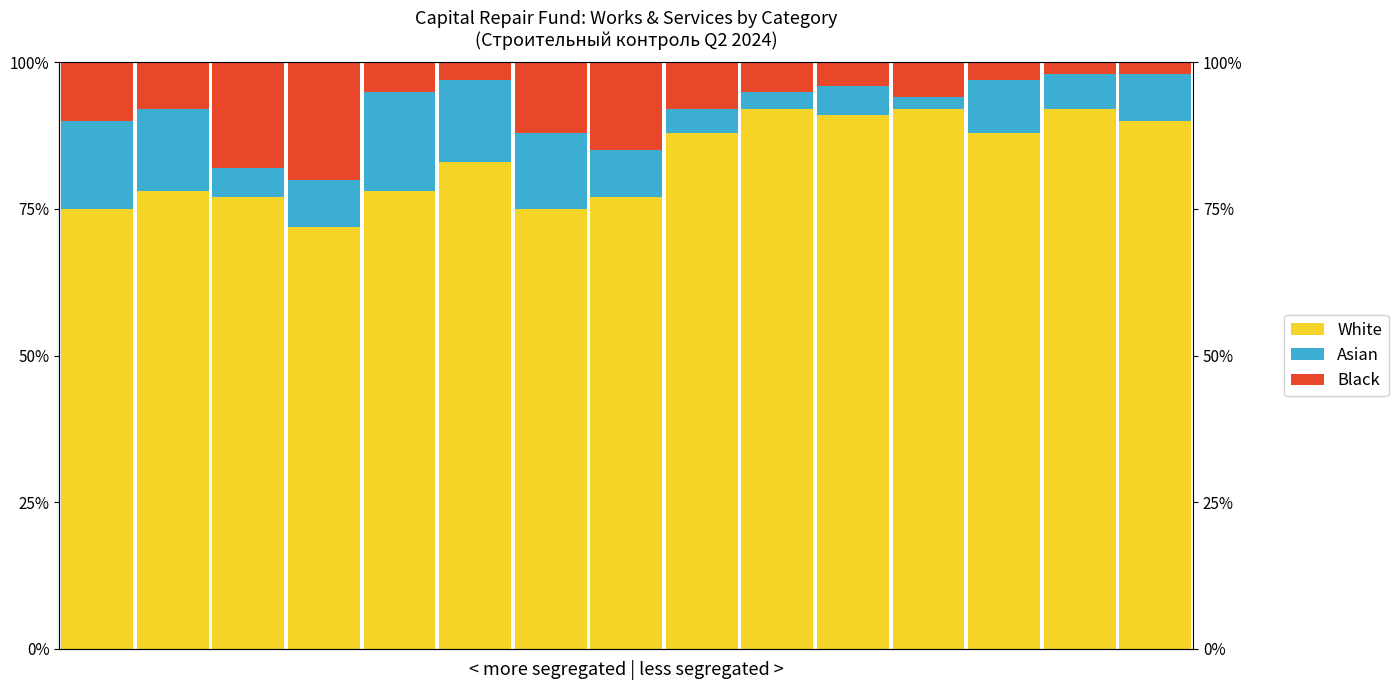

Rank the series at 11 from lowest to highest value.

Asian, Black, White